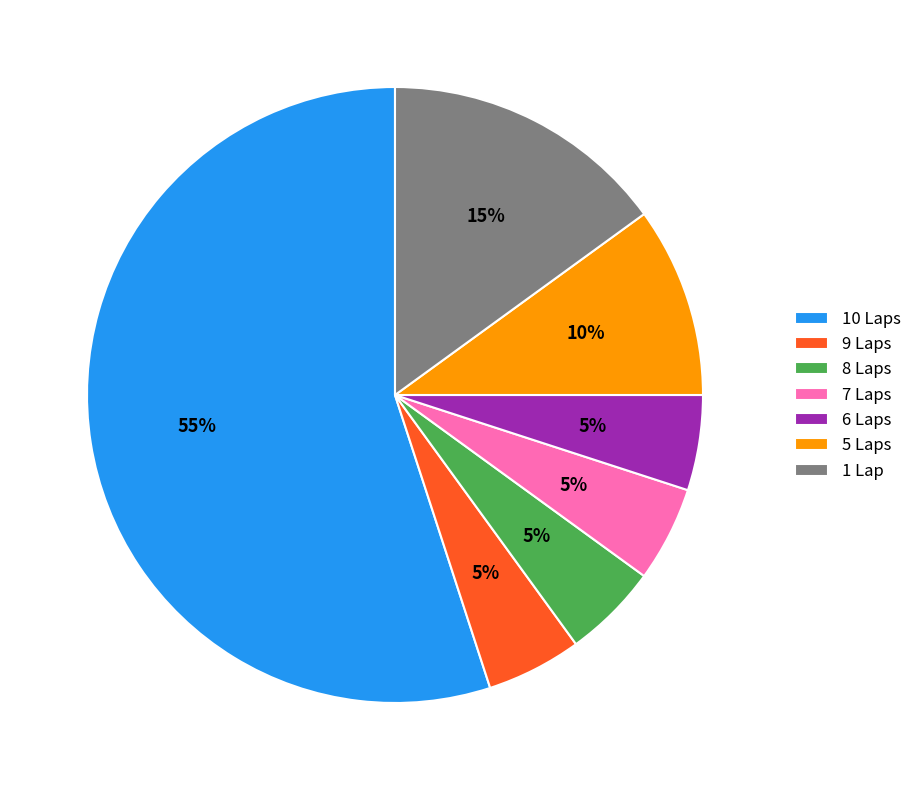

Do 8 Laps and 5 Laps together represent more than half of the pie?

No